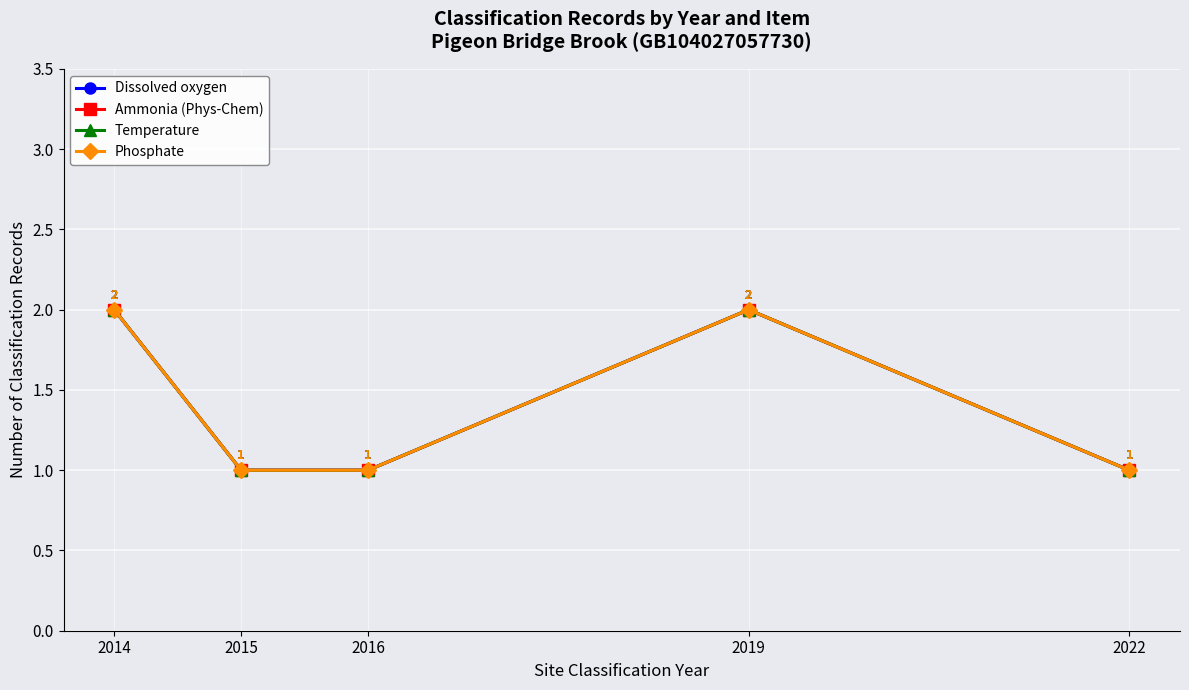

Is it true that Ammonia (Phys-Chem) equals 1 at 2016?

True